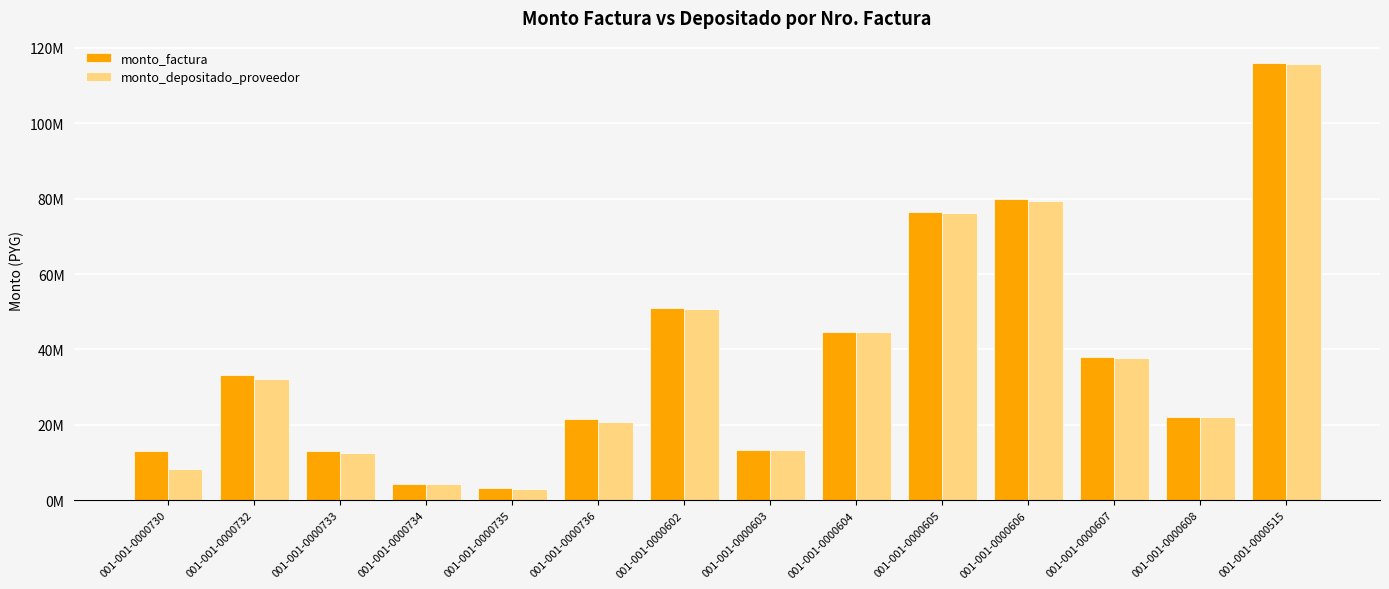

Are the bars grouped side by side (vs. stacked)?

Yes